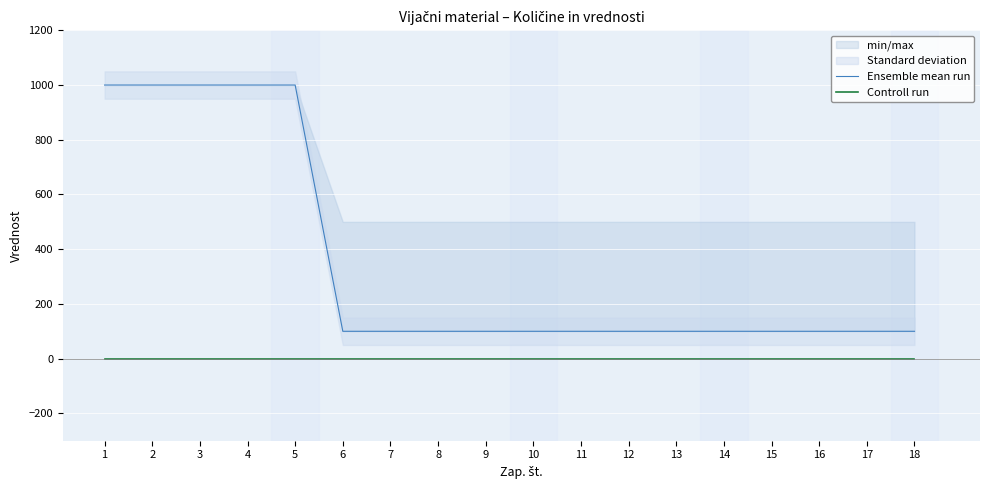

Reading right to left, transcribe all the data shown in this chart.

Ensemble mean run: 18=100	17=100	16=100	15=100	14=100	13=100	12=100	11=100	10=100	9=100	8=100	7=100	6=100	5=1000	4=1000	3=1000	2=1000	1=1000
Controll run: 18=0	17=0	16=0	15=0	14=0	13=0	12=0	11=0	10=0	9=0	8=0	7=0	6=0	5=0	4=0	3=0	2=0	1=0